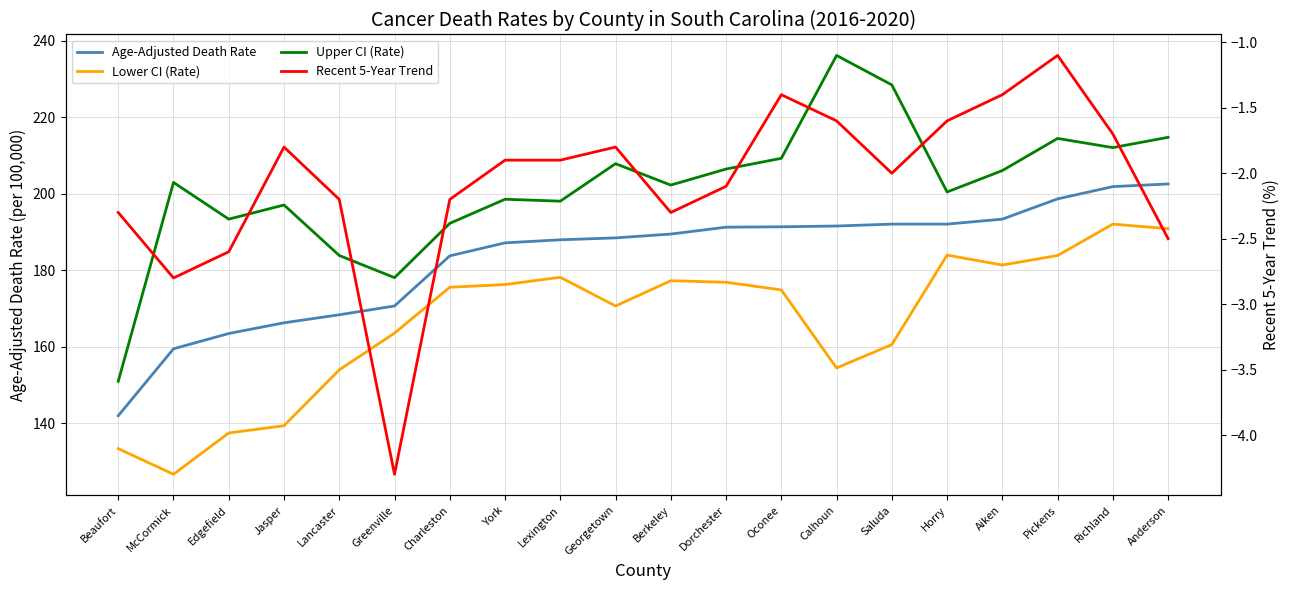

True or false: Age-Adjusted Death Rate and Recent 5-Year Trend cross at least once.

False